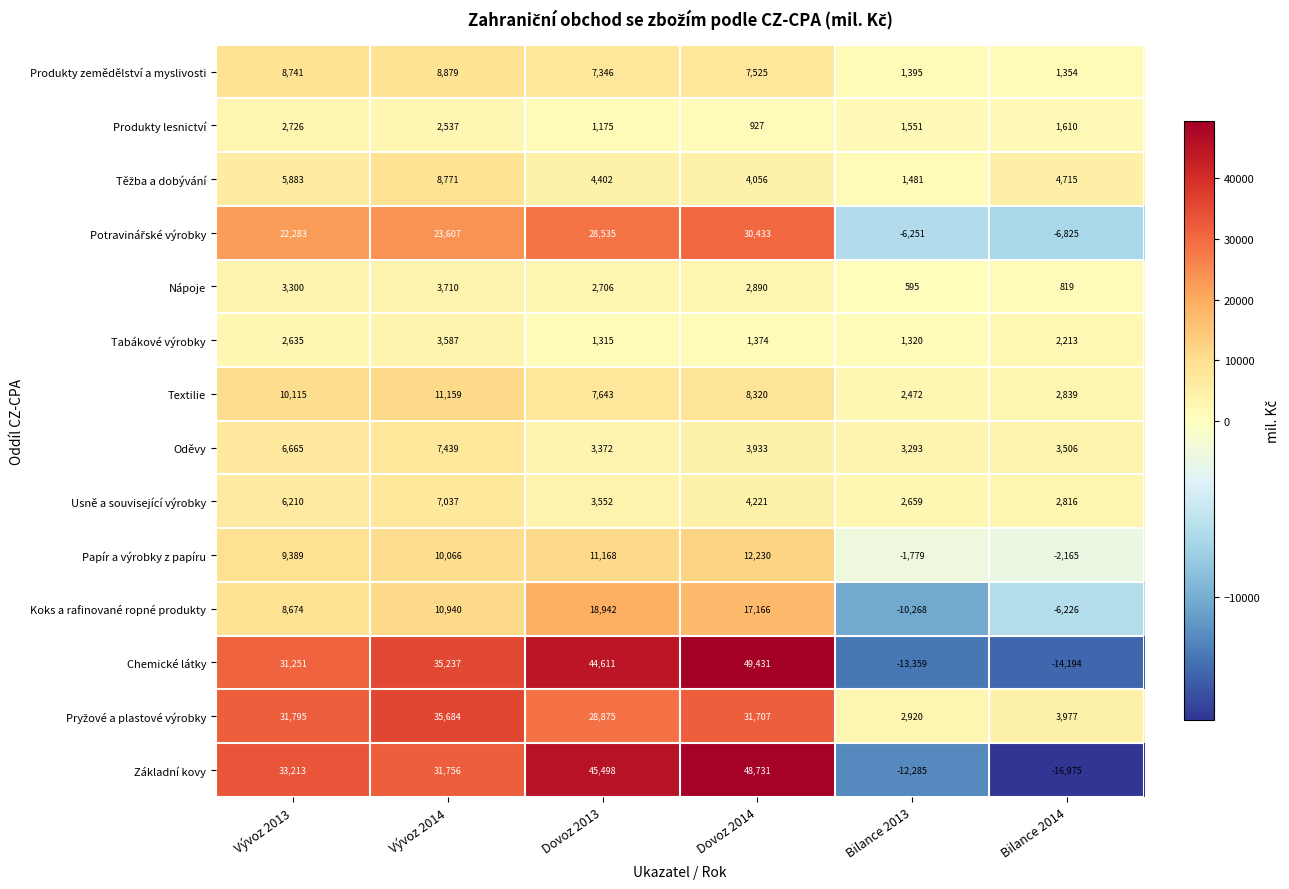

Is the value of Chemické látky at Bilance 2013 greater than the value of Tabákové výrobky at Bilance 2013?

No